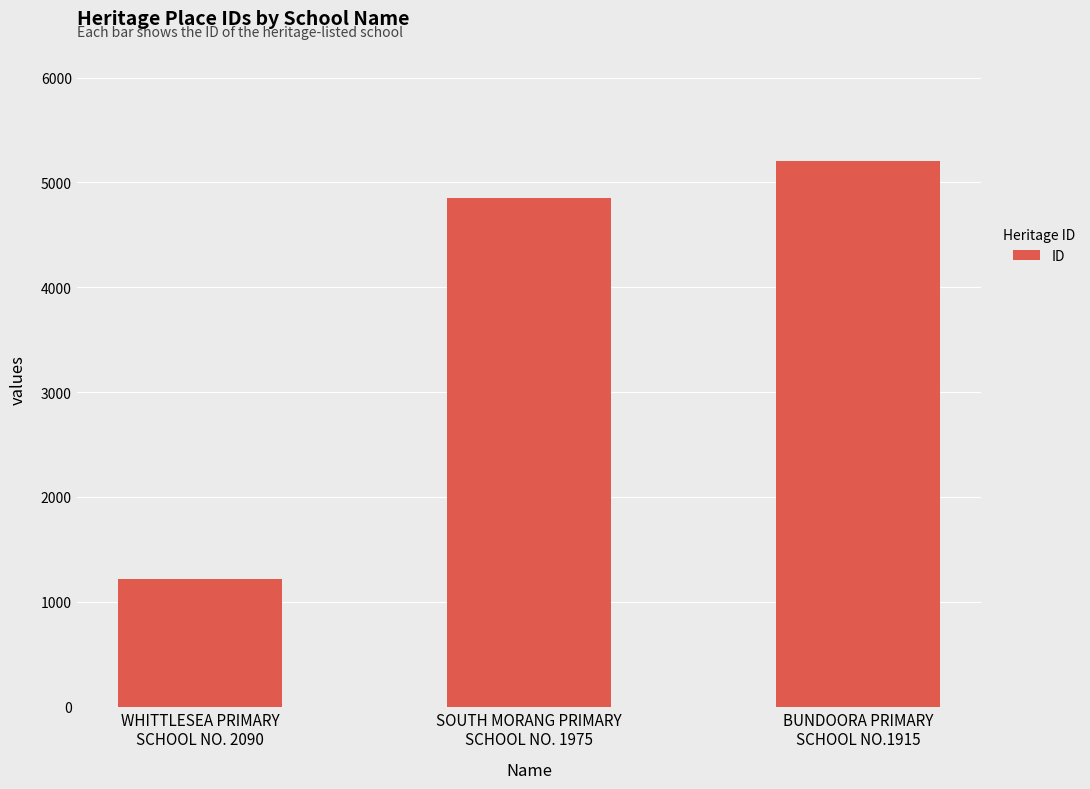

What is the label of the 3rd bar from the left?

BUNDOORA PRIMARY
SCHOOL NO.1915